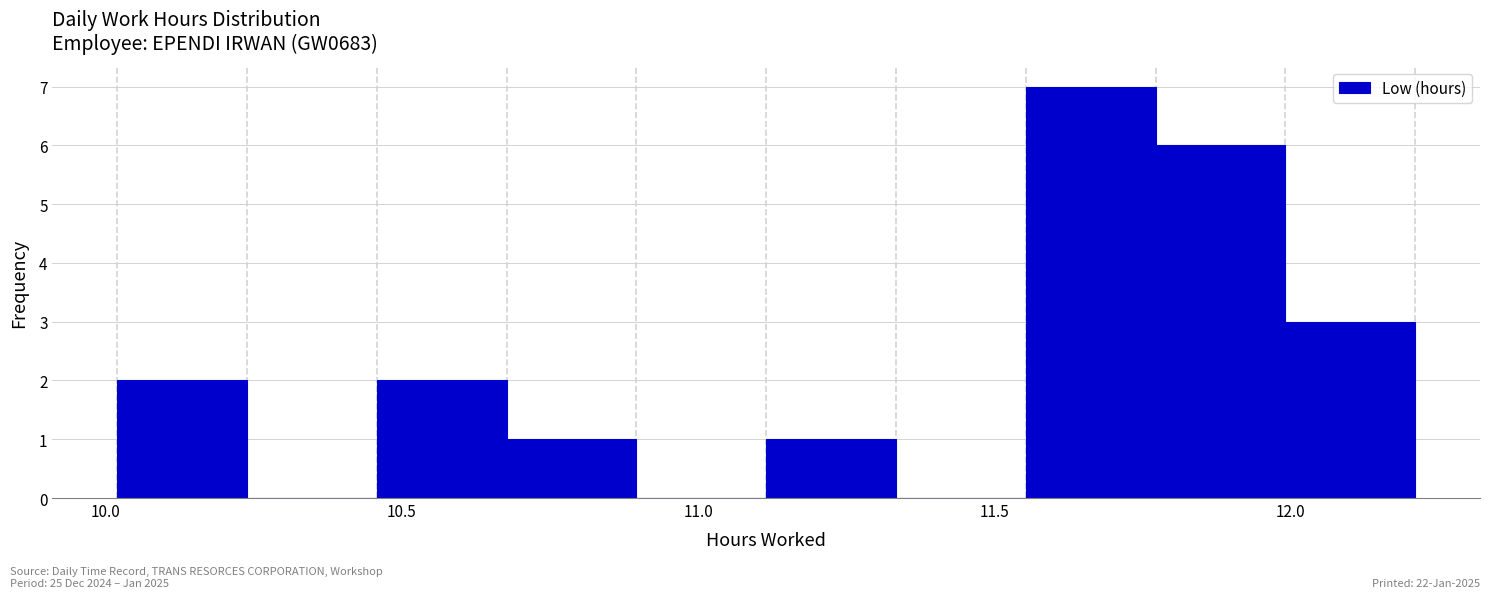

Reading left to right, list every bar in this chart as the range it spans on the x-axis followed by its height. Neither the bar edges nor the heights are printed on the chart, so give them approximately, as read against the axes.

10.00 to 10.25: 2
10.25 to 10.45: 0
10.45 to 10.70: 2
10.70 to 10.90: 1
10.90 to 11.10: 0
11.10 to 11.35: 1
11.35 to 11.55: 0
11.55 to 11.75: 7
11.75 to 12.00: 6
12.00 to 12.20: 3